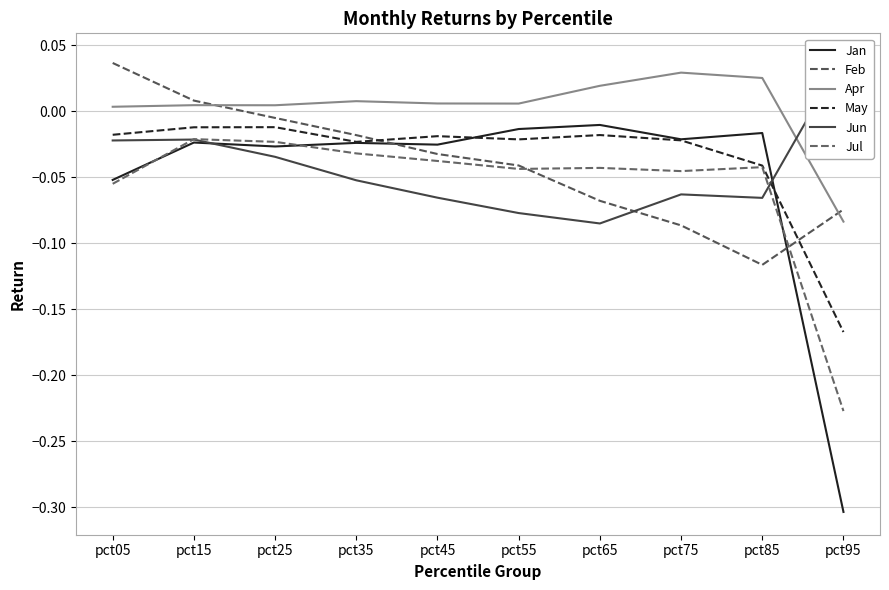

What is the difference between the maximum and second lowest values in the Feb series?

0.1